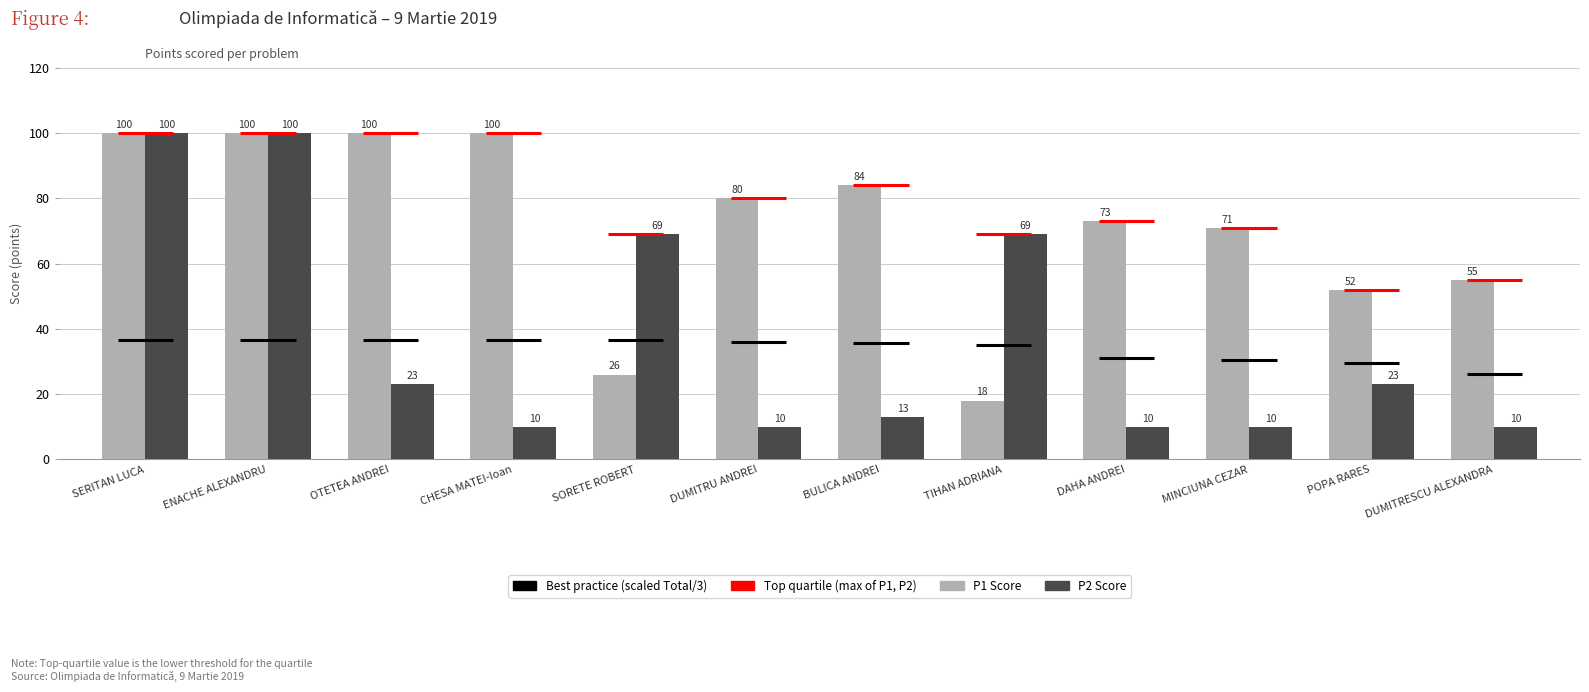

Where does the P1 Score series first go above 80?

SERITAN LUCA